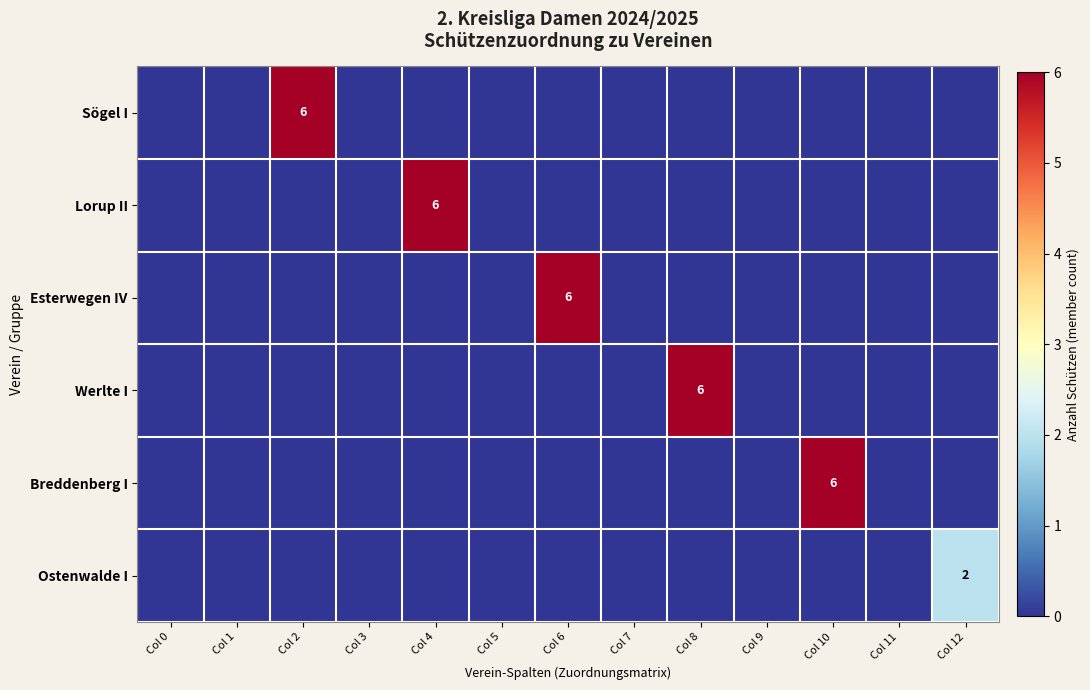

Which series changed the most between Col 0 and Col 11?

Sögel I